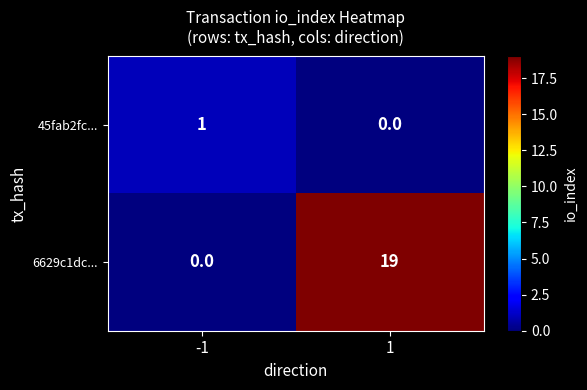

Reading left to right, list all the values displayed in this chart.

45fab2fc...: 1	0
6629c1dc...: 0	19